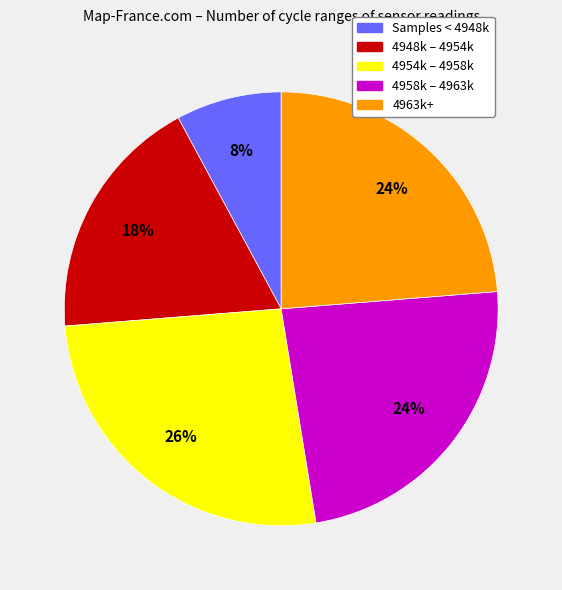

To the nearest percent, what is the average slice percentage?

20%